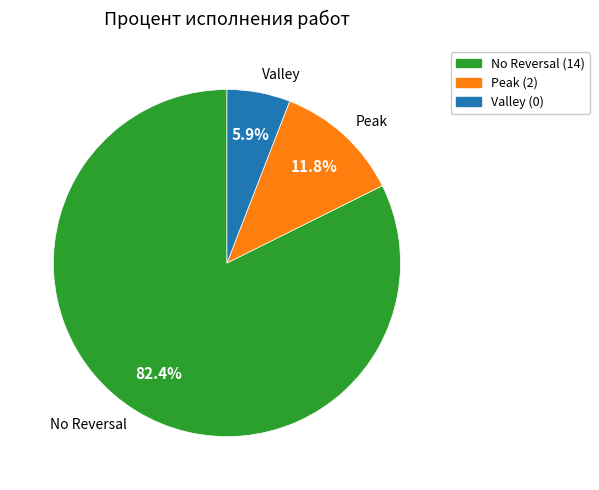

Which slice is the largest?

No Reversal